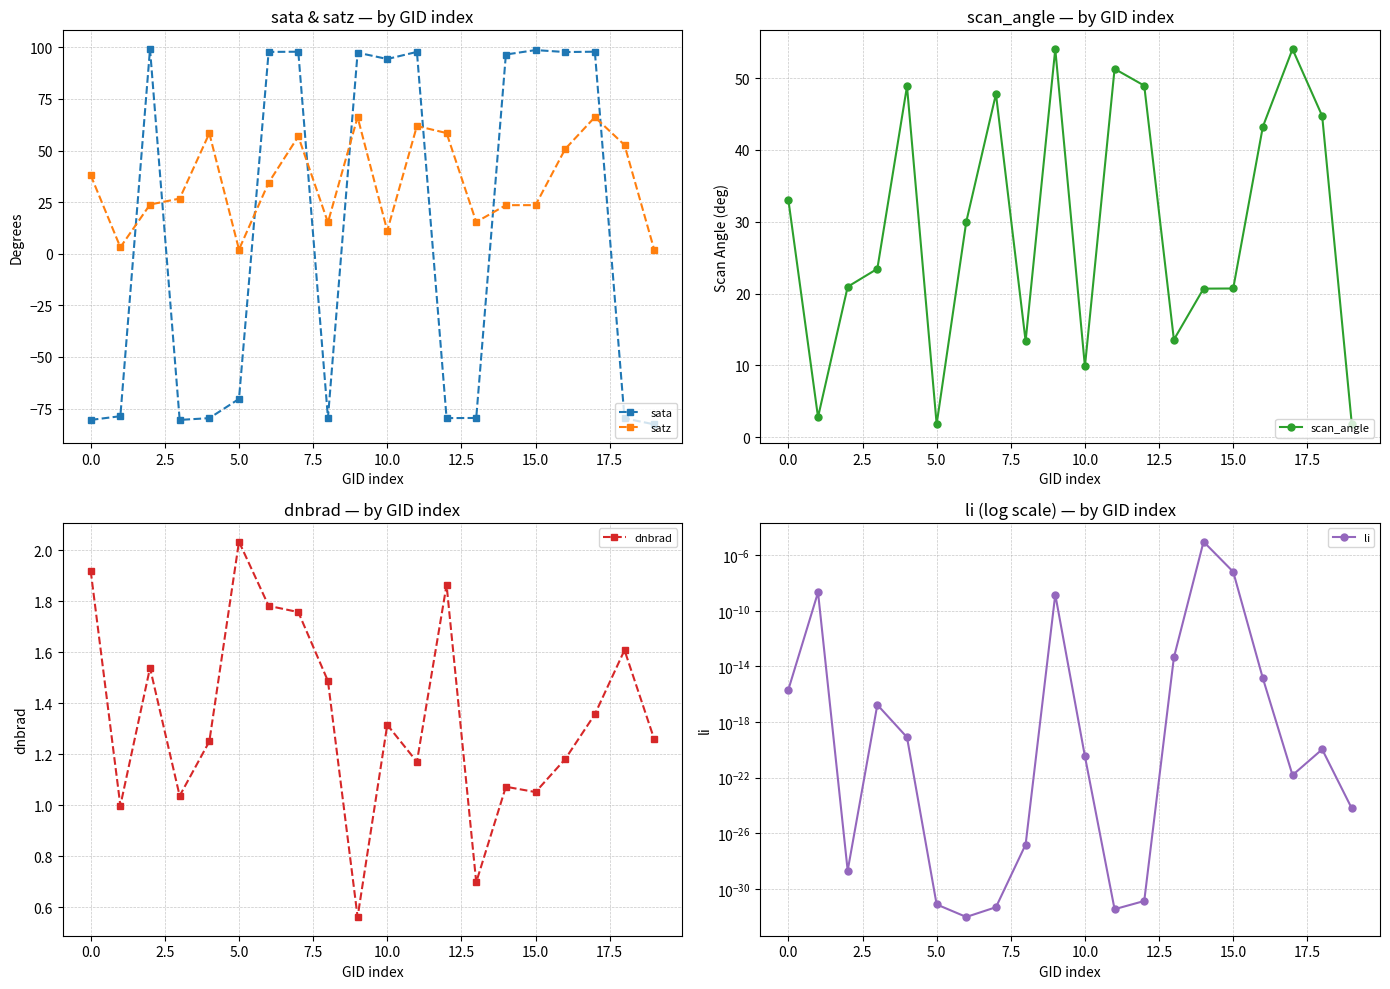

True or false: sata has more than 2 points higher than both neighbors.

True